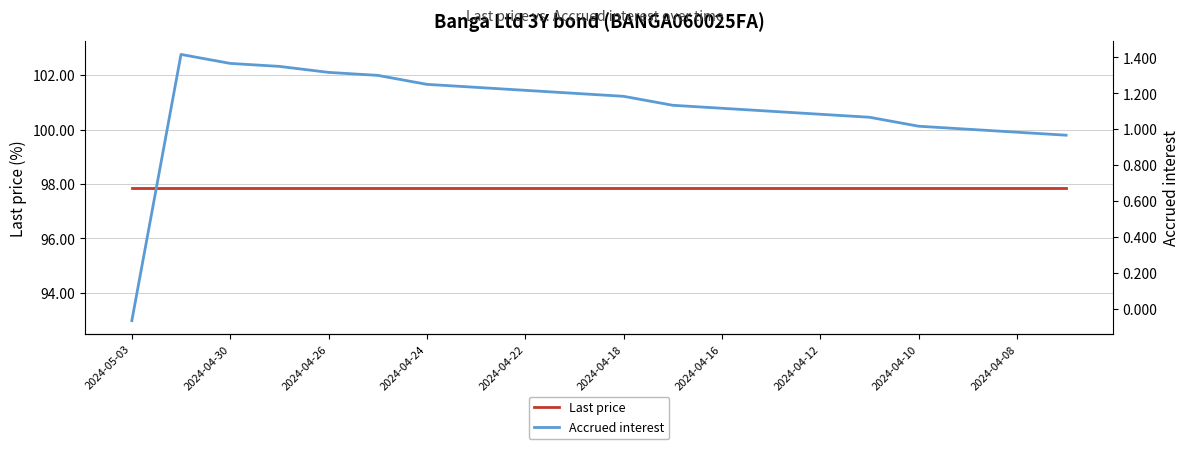

List the series in order of their peak value, lowest first.

Accrued interest, Last price